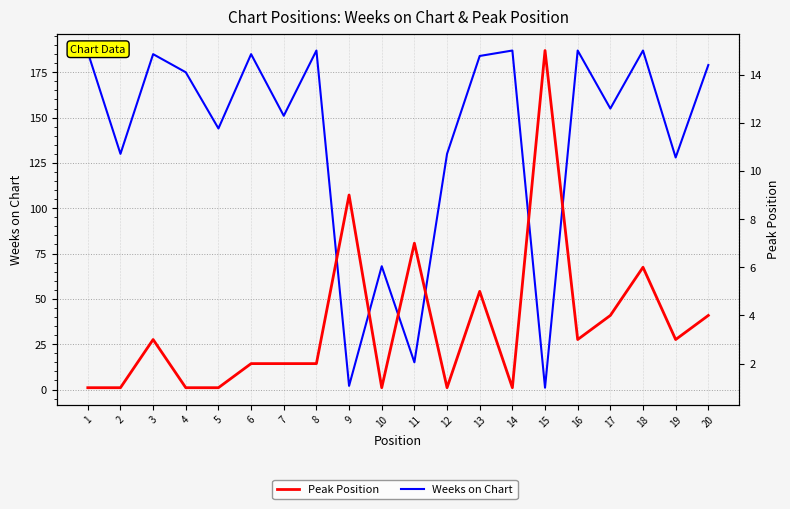

Reading left to right, what are all the values shown in this chart?

Weeks on Chart: 1=186	2=130	3=185	4=175	5=144	6=185	7=151	8=187	9=2	10=68	11=15	12=130	13=184	14=187	15=1	16=187	17=155	18=187	19=128	20=179
Peak Position: 1=1	2=1	3=3	4=1	5=1	6=2	7=2	8=2	9=9	10=1	11=7	12=1	13=5	14=1	15=15	16=3	17=4	18=6	19=3	20=4